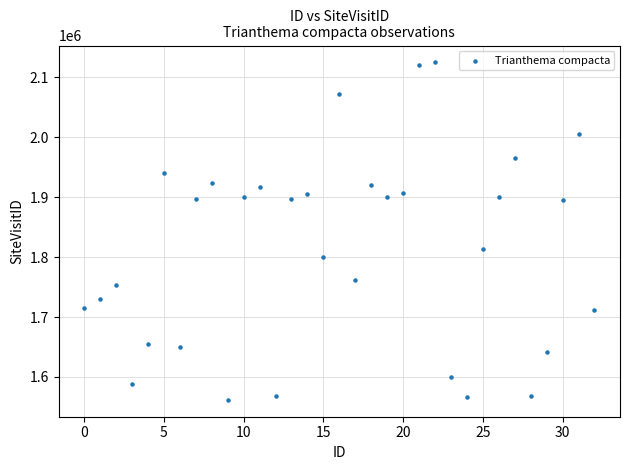

What Y value in the scatter plot is closest to 1843476?

1813528